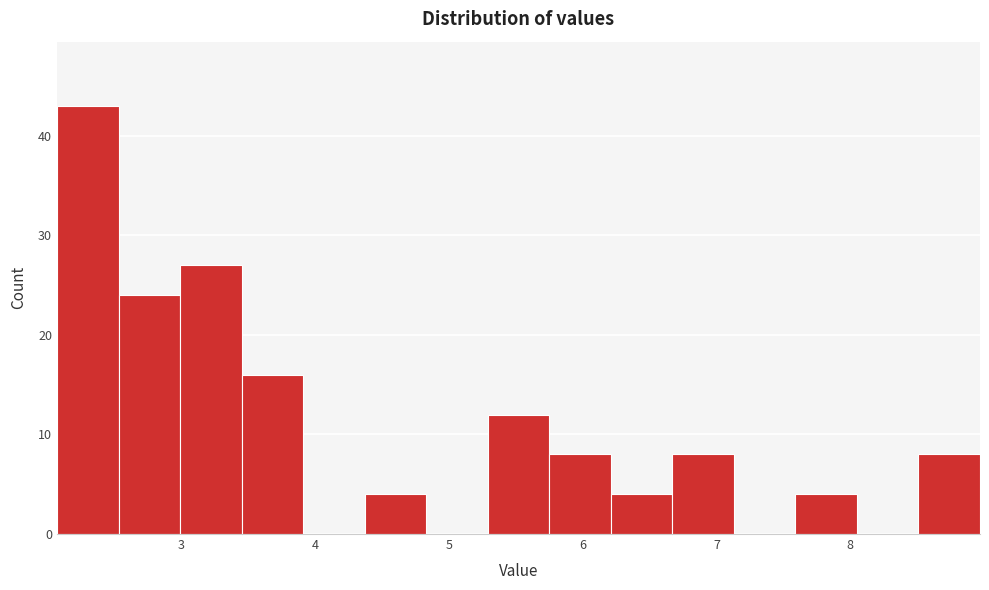

Over which range of the x-axis is the bar tallest?

2.07 to 2.53